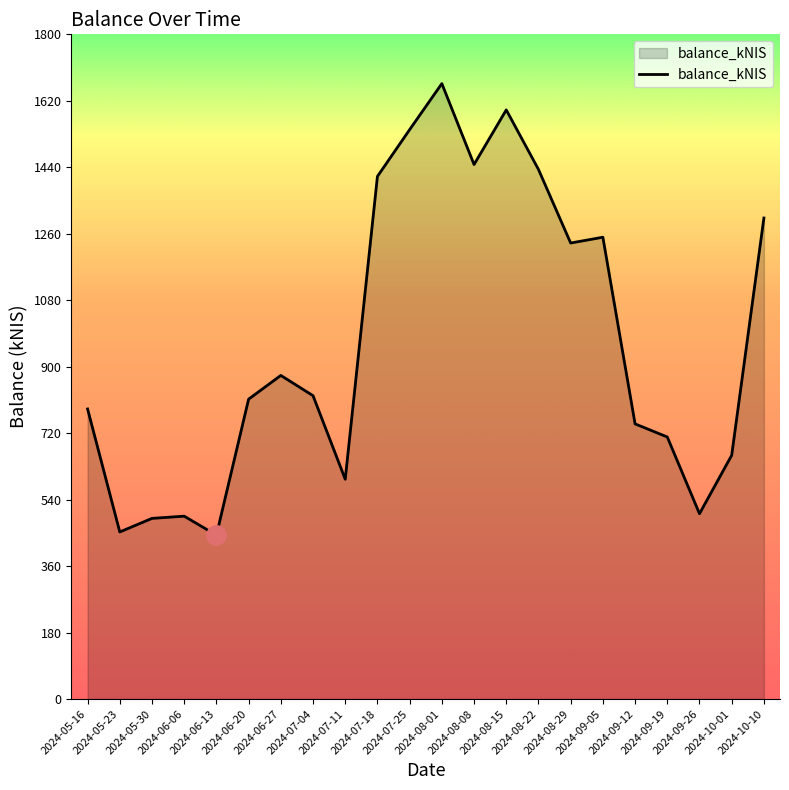

Is it true that the value at 2024-09-12 is 745.0?

True